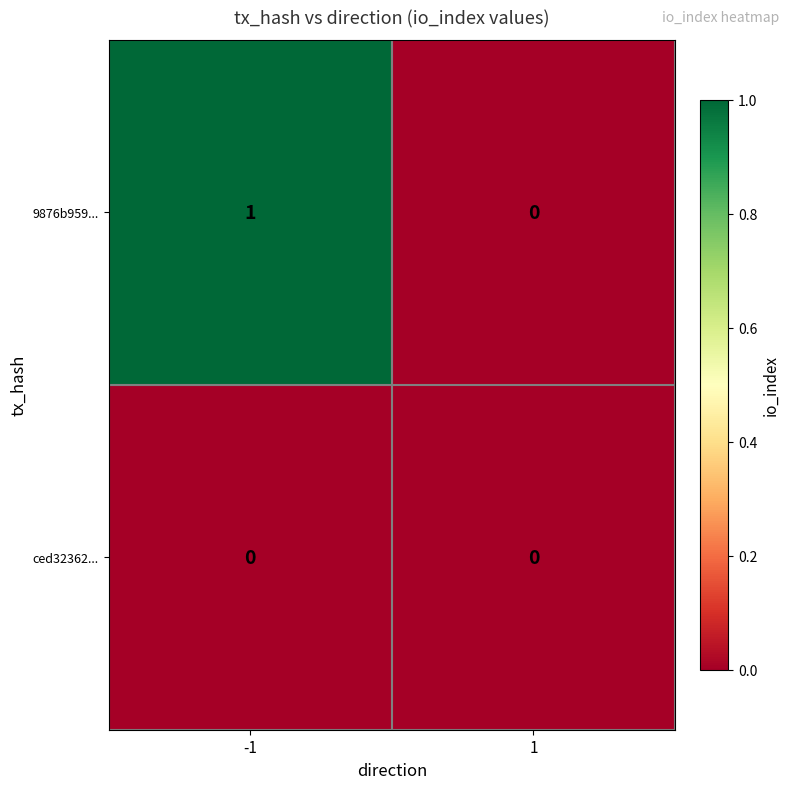

Rank the series by their maximum value, from lowest to highest.

ced32362..., 9876b959...